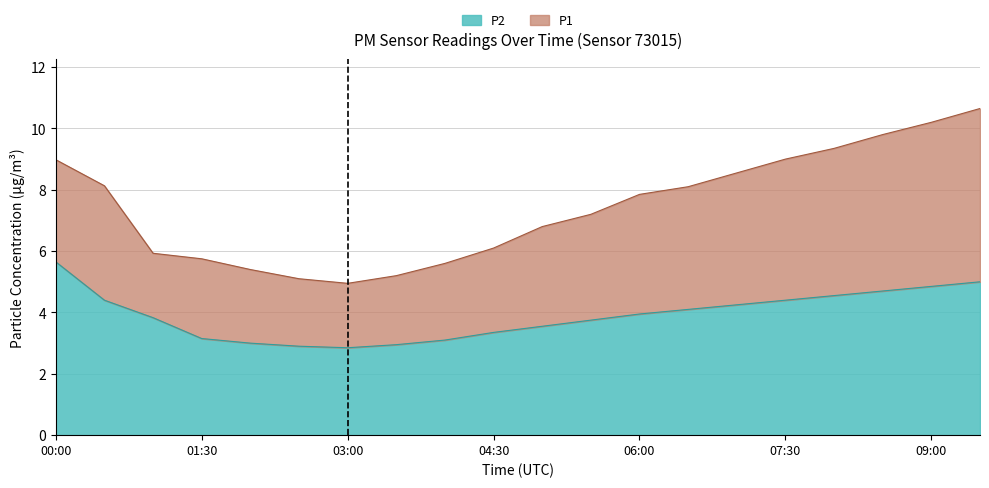

What is the sum of all P2 values?

78.3